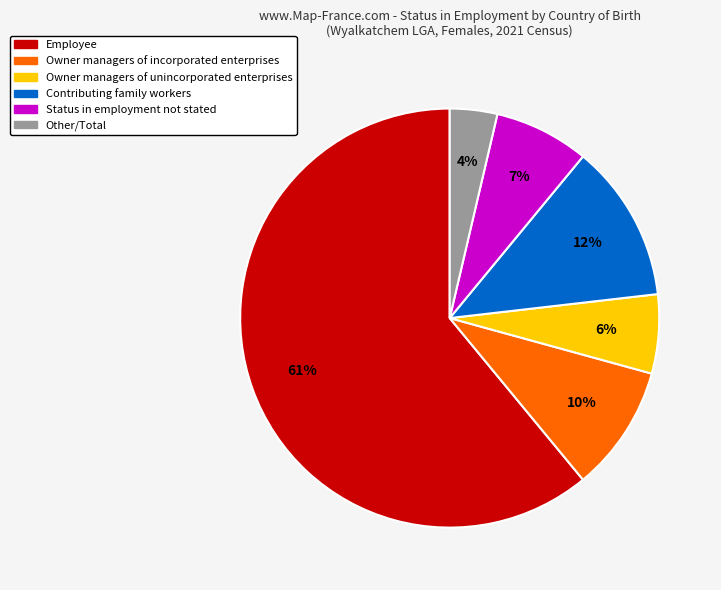

Count the number of slices in the pie.

6